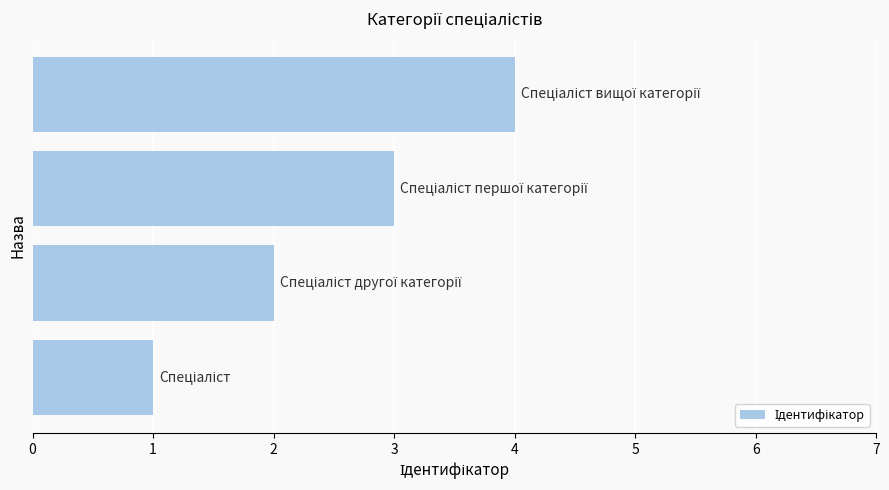

What is the sum of all values?

10